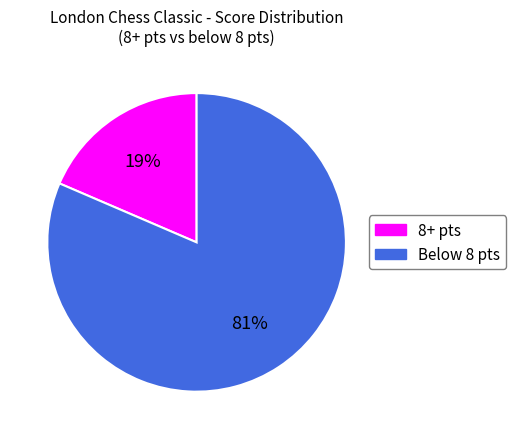

Is there any slice that represents more than half of the pie?

Yes